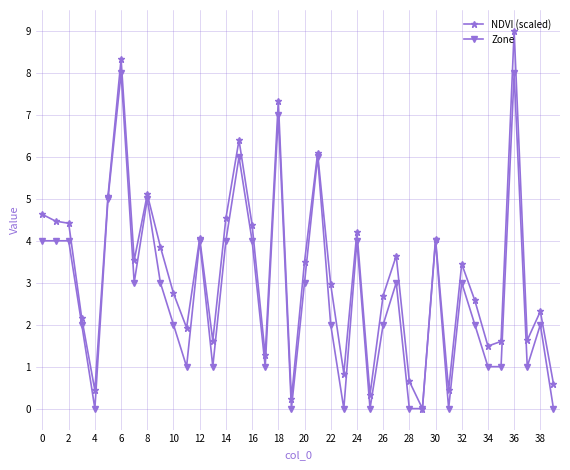

Rank the series by their average value, from lowest to highest.

Zone, NDVI (scaled)